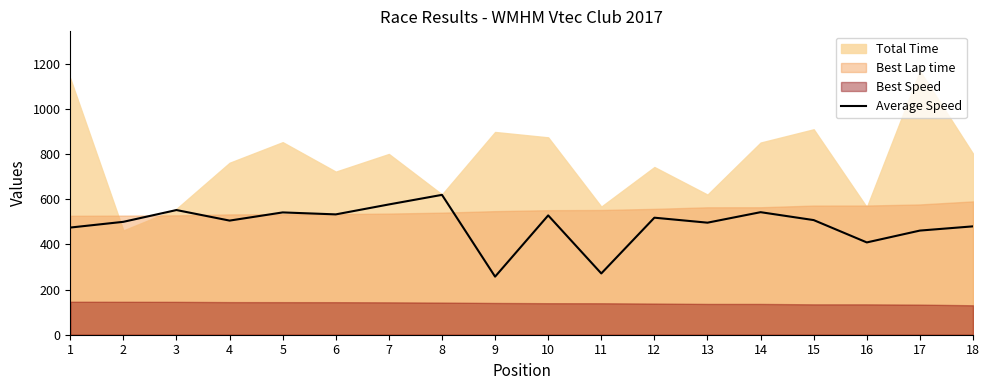

True or false: the data shows 577.2 at 7.

True